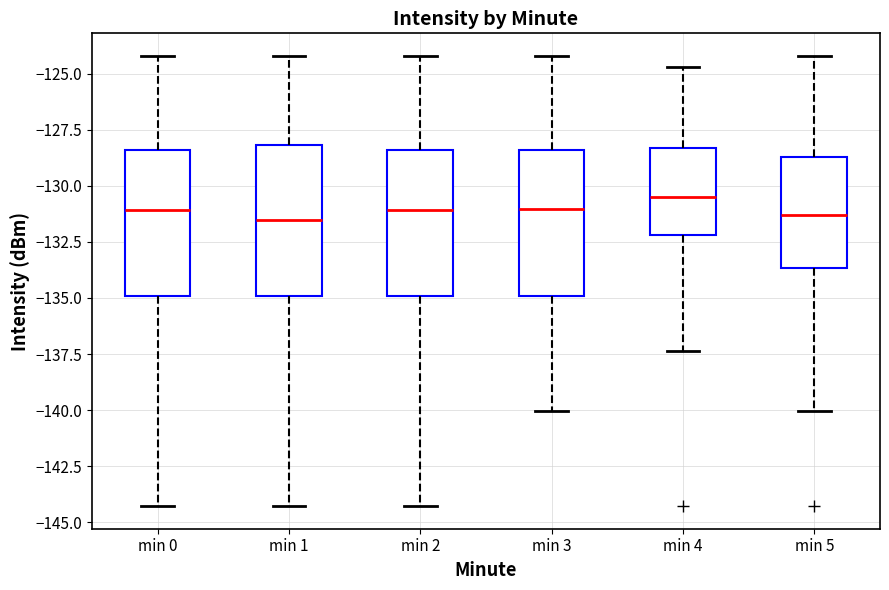

Reading left to right, transcribe this box plot: for each box, give where its median line is, the range the box spans, and where its two whiskers end, as read against the y-axis. The values are not printed on the chart, so give them approximately, as read against the axis.

min 0: median -131.0, box -135.0 to -128.5, whiskers -144.5 to -124.0
min 1: median -131.5, box -135.0 to -128.0, whiskers -144.5 to -124.0
min 2: median -131.0, box -135.0 to -128.5, whiskers -144.5 to -124.0
min 3: median -131.0, box -135.0 to -128.5, whiskers -140.0 to -124.0
min 4: median -130.5, box -132.0 to -128.5, whiskers -137.5 to -124.5
min 5: median -131.5, box -133.5 to -128.5, whiskers -140.0 to -124.0